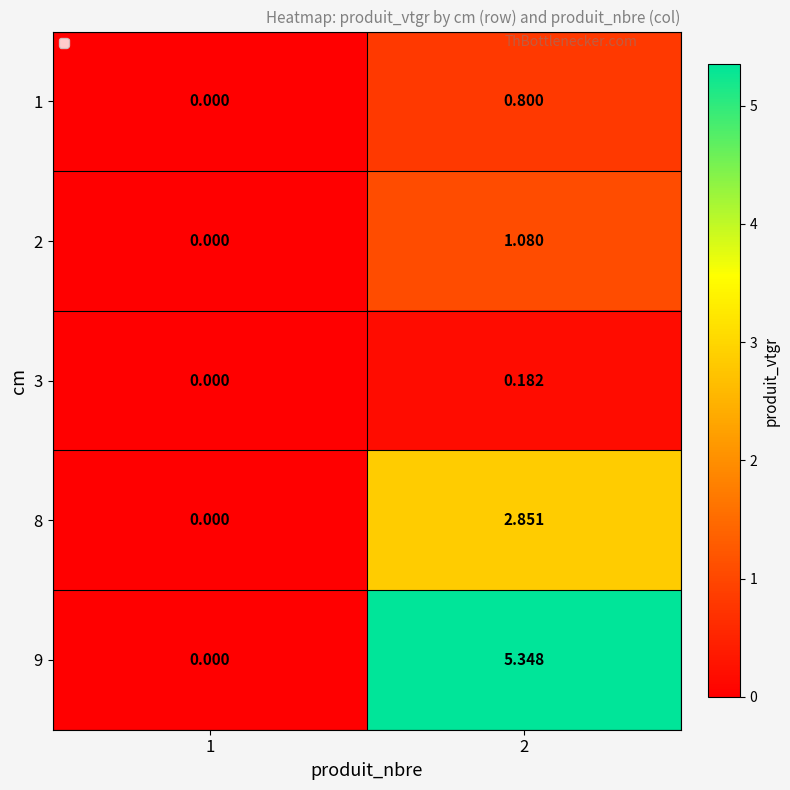

How many categories are shown in the chart?

2